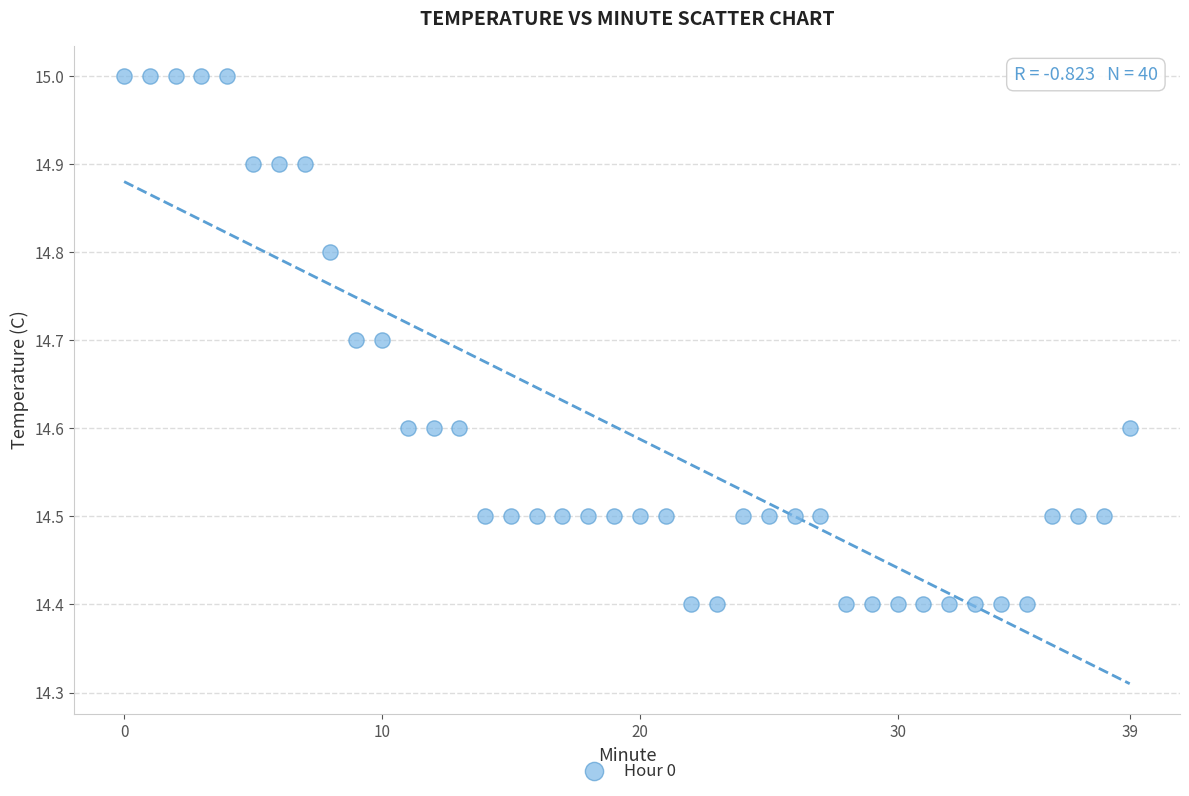

How many points are shown in the scatter plot?

40